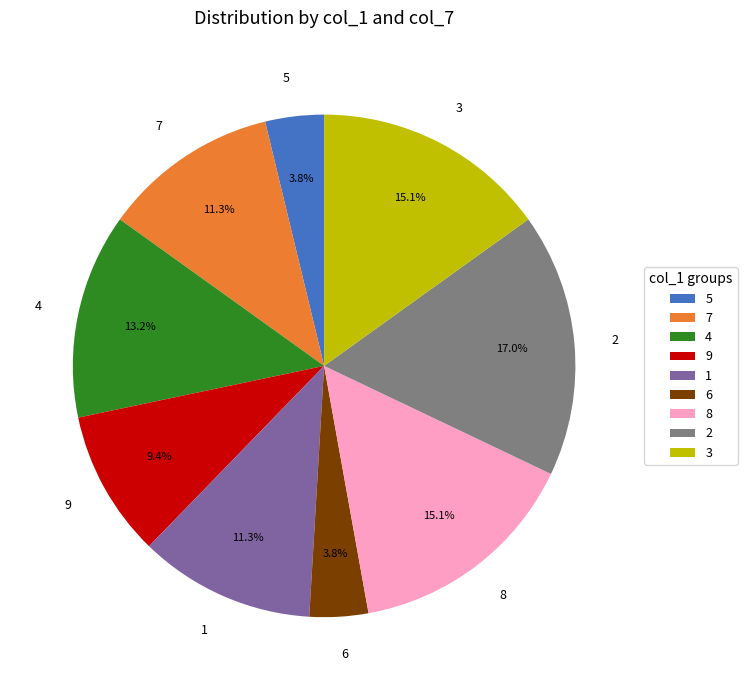

What is the largest slice in the pie chart?

2